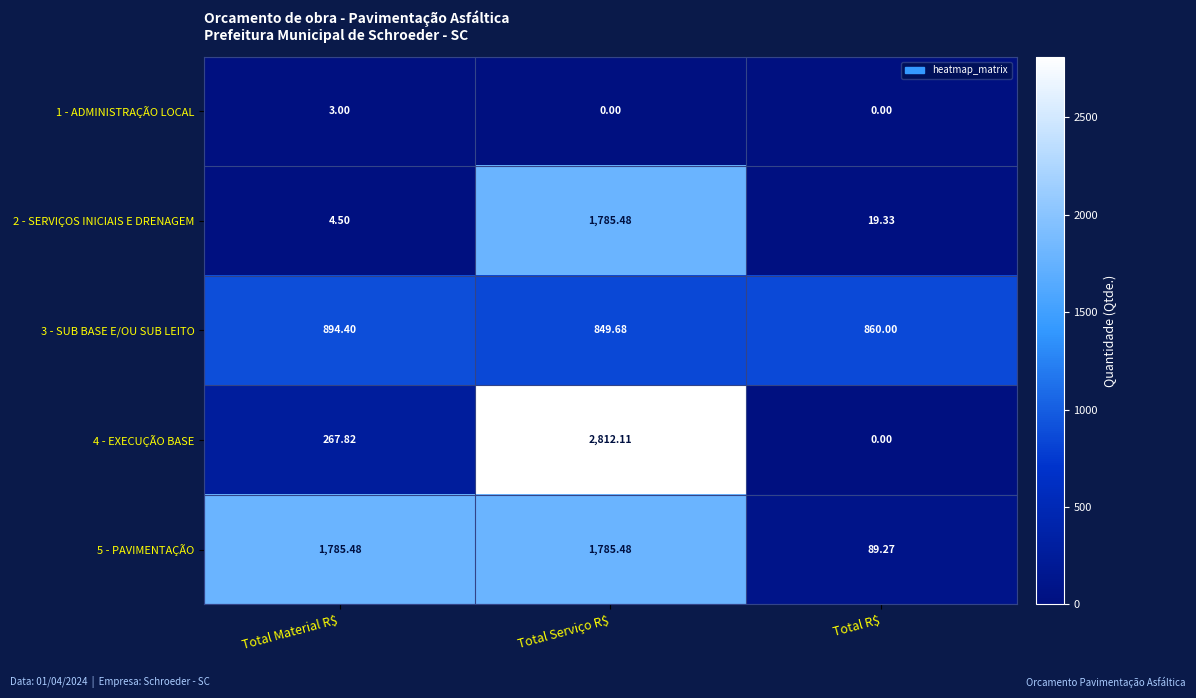

At which label does 4 - EXECUÇÃO BASE first exceed 267?

Total Material R$